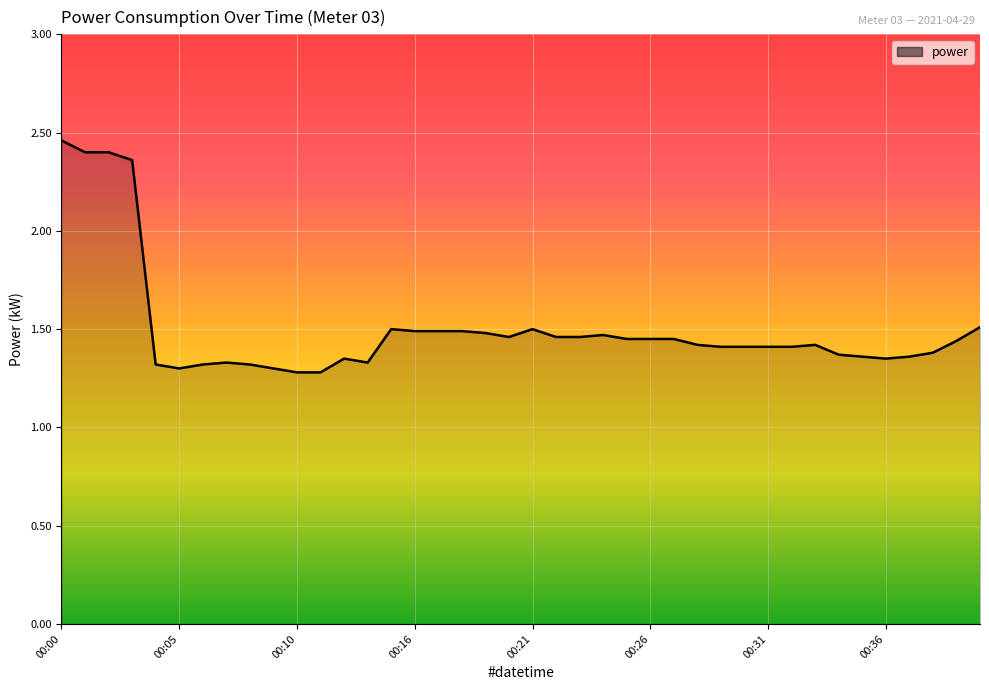

What is the difference between the maximum and minimum values?

1.2